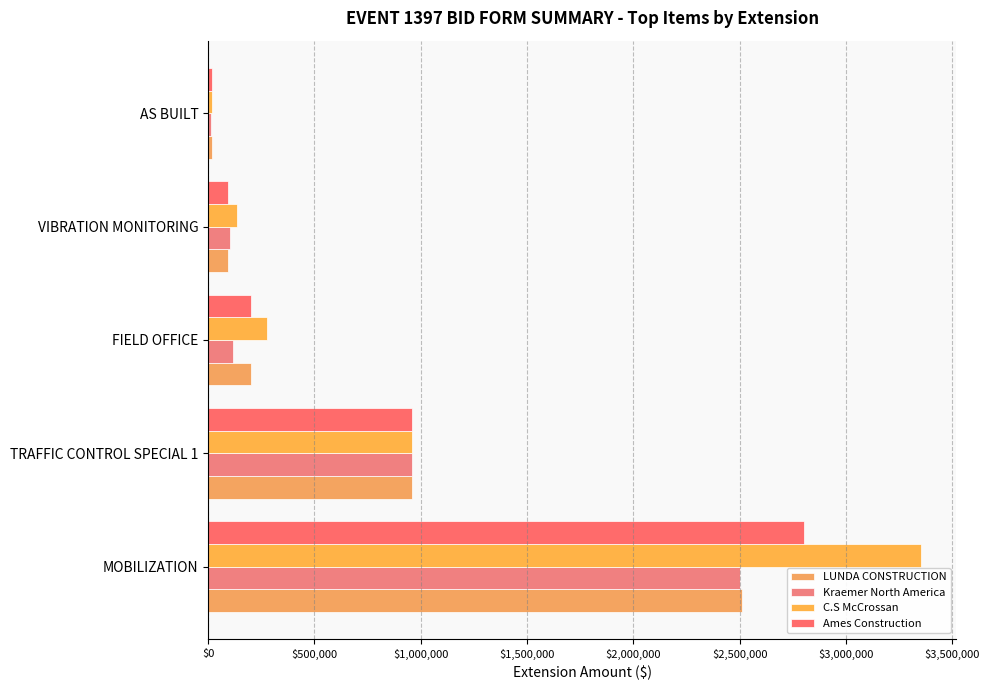

Count the number of data series in this chart.

4